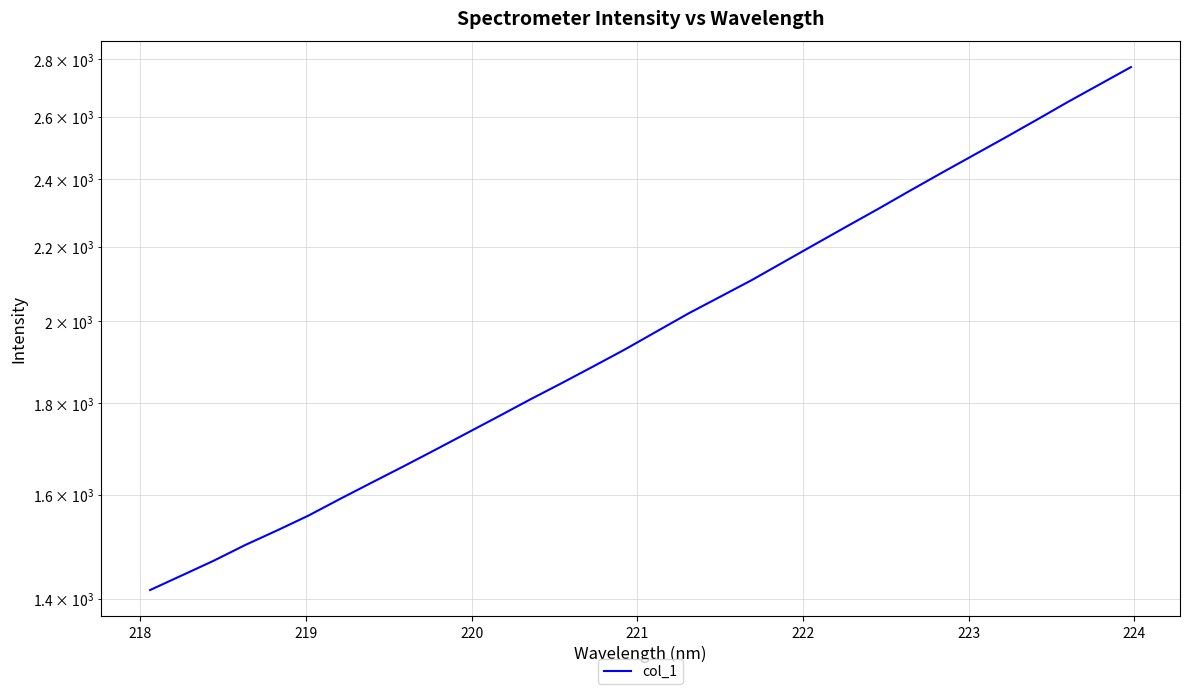

What is the smallest value displayed?

1415.7